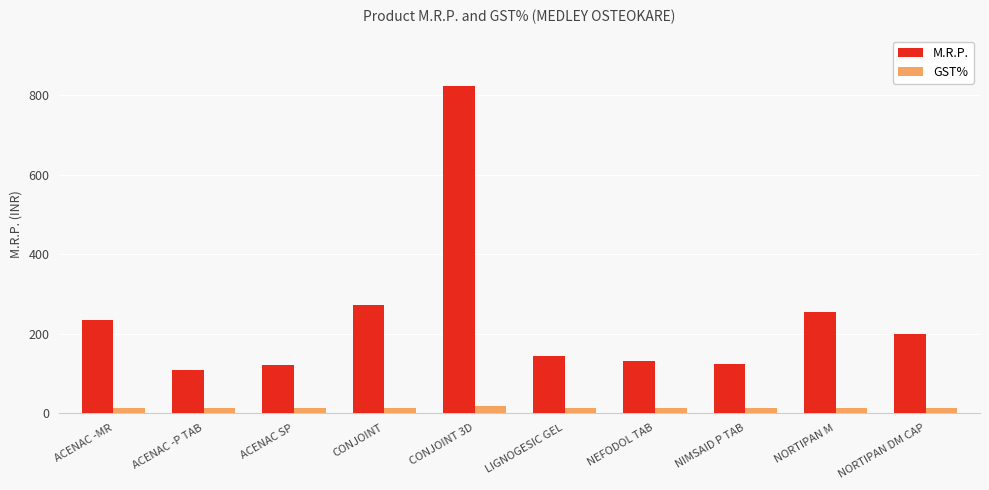

What is the difference between the M.R.P. values at NORTIPAN DM CAP and NEFODOL TAB?

67.0